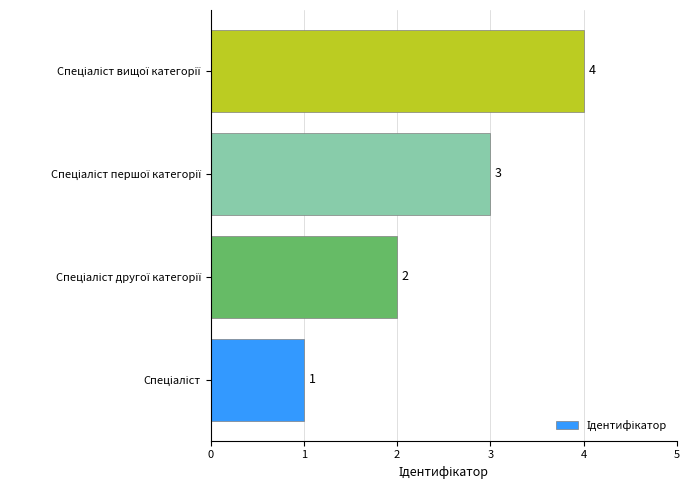

What is the greatest value displayed?

4